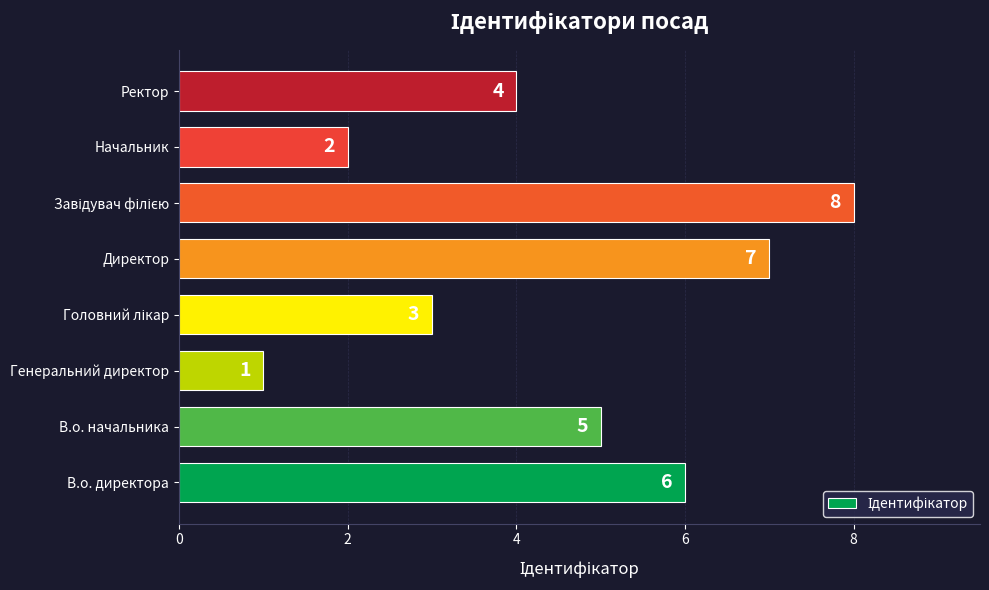

The chart shows a value of 2 at Начальник. True or false?

True